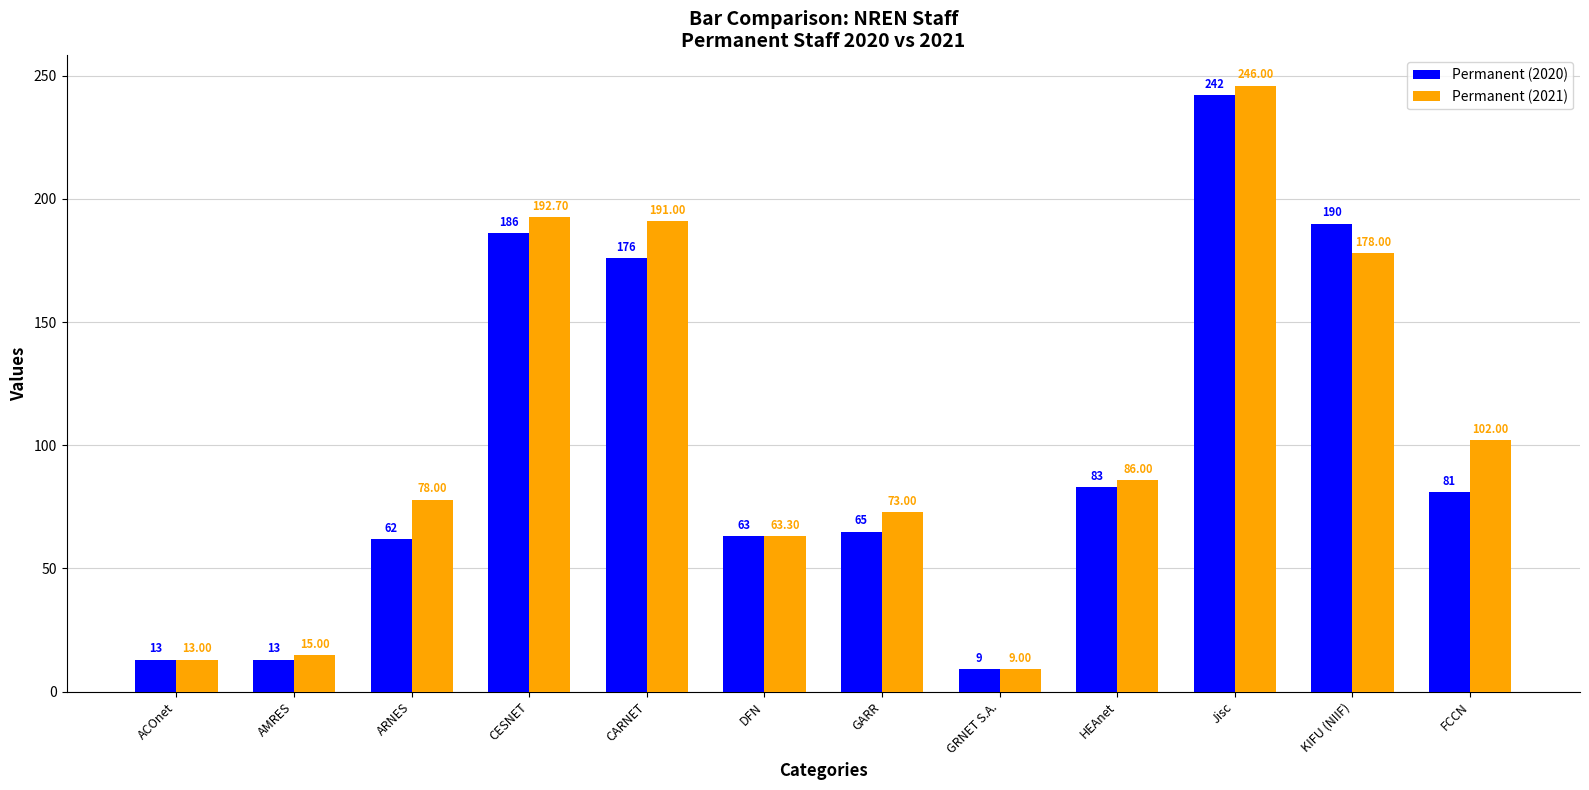

At which category is the sum across all series the highest?

Jisc